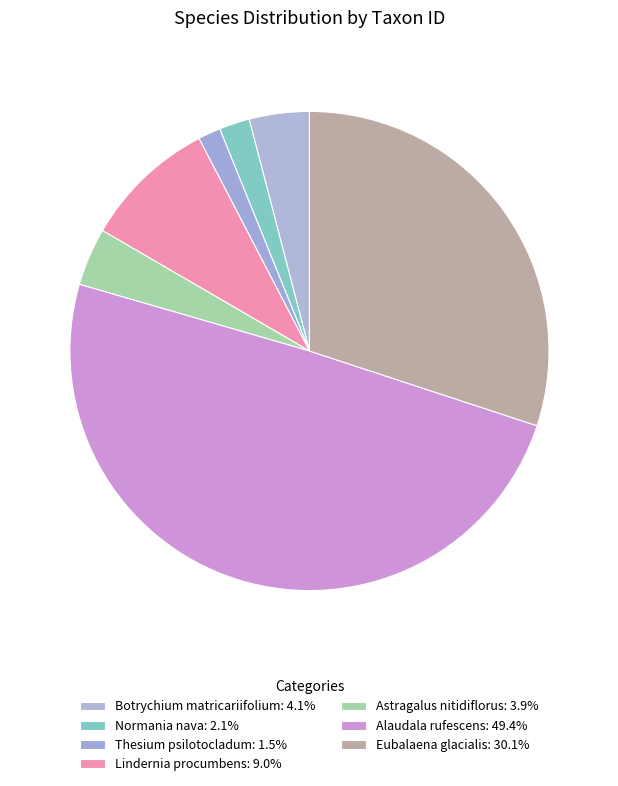

To the nearest percent, what portion does Astragalus nitidiflorus represent?

4%